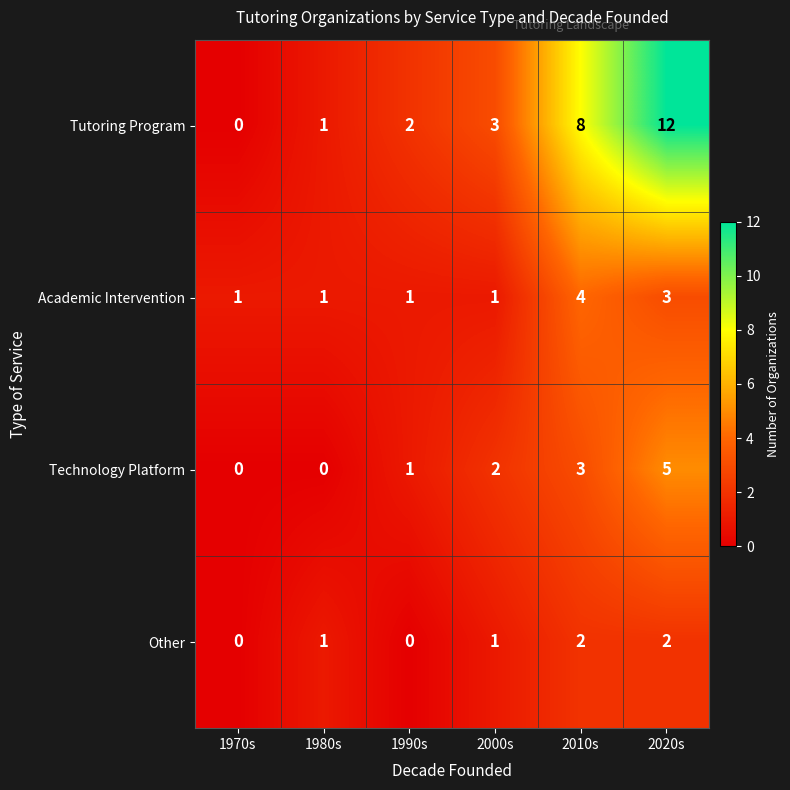

Which series has the largest range (max minus min)?

Tutoring Program